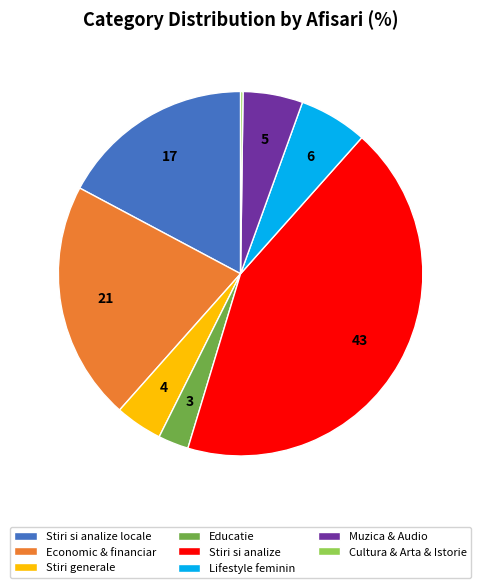

Is Lifestyle feminin the majority of the pie?

No